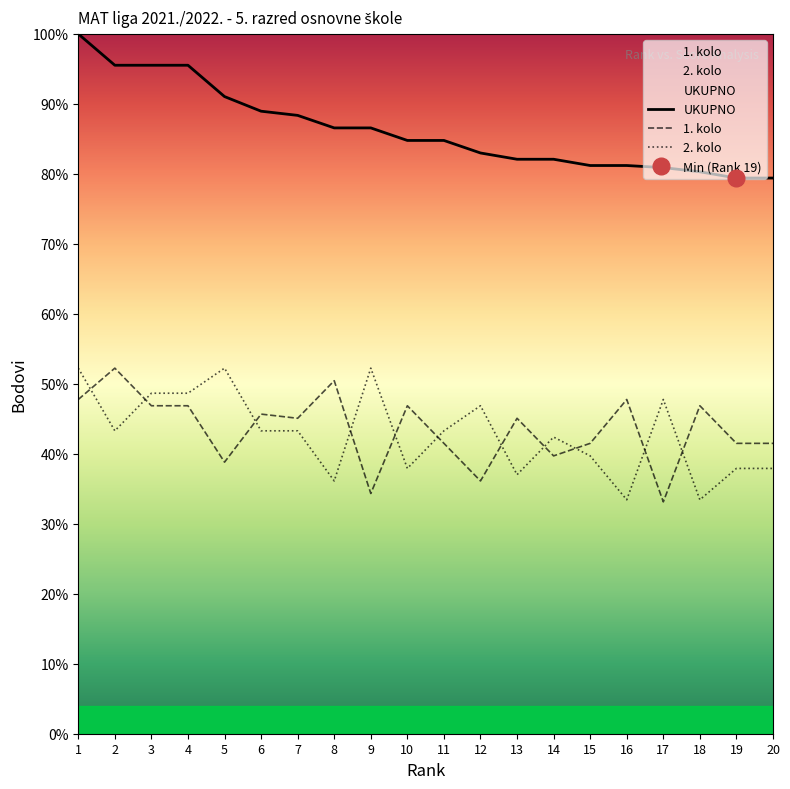

Rank the series at 14 from lowest to highest value.

1. kolo, 2. kolo, UKUPNO